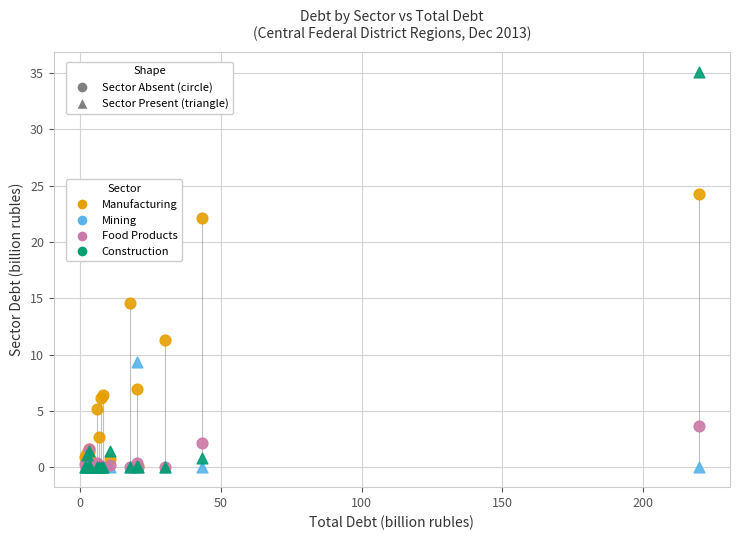

In the Construction series, what Y value is closest to 17?

1.5